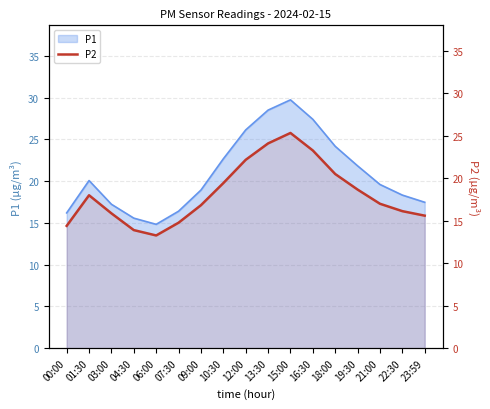

True or false: there are more than 2 points higher than both neighbors.

False